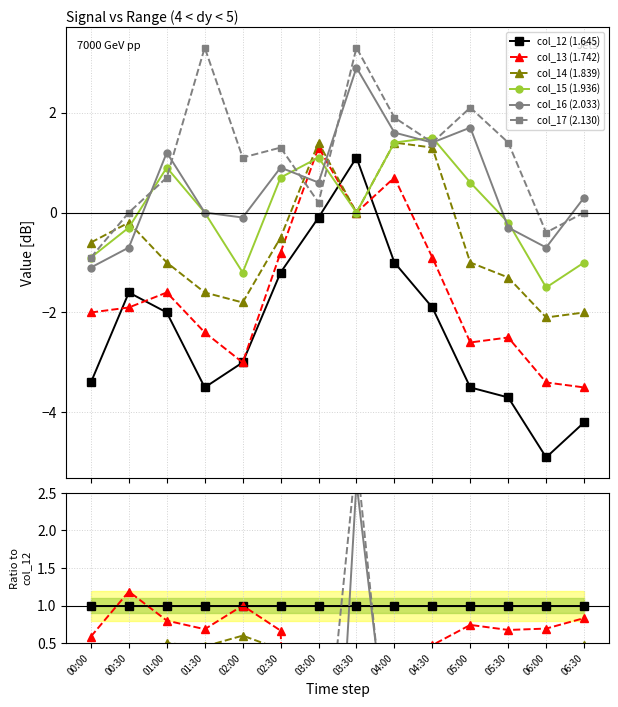

Does the chart have visible grid lines?

Yes